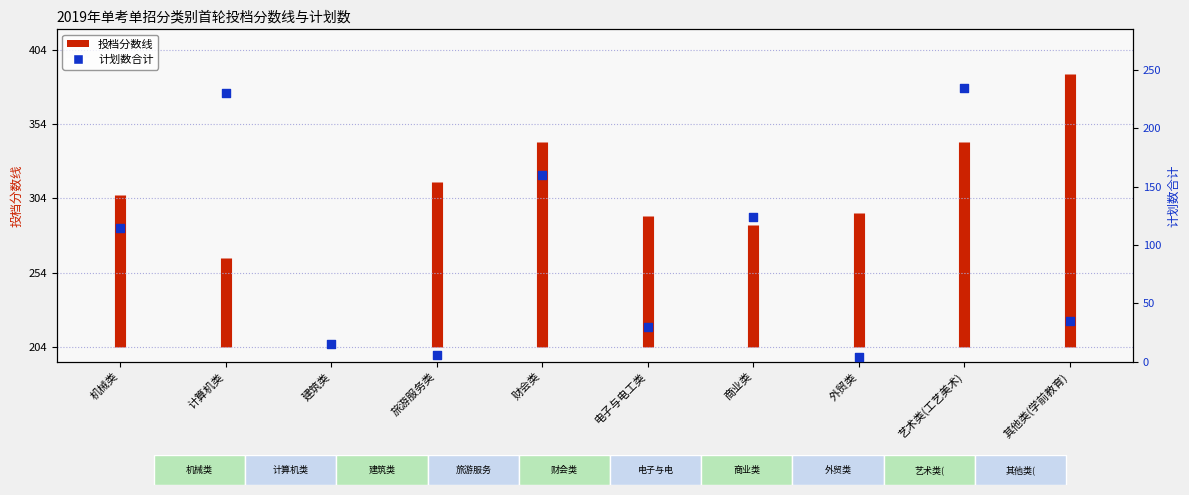

What is the change in value from 旅游服务类 to 其他类(学前教育)?

+29